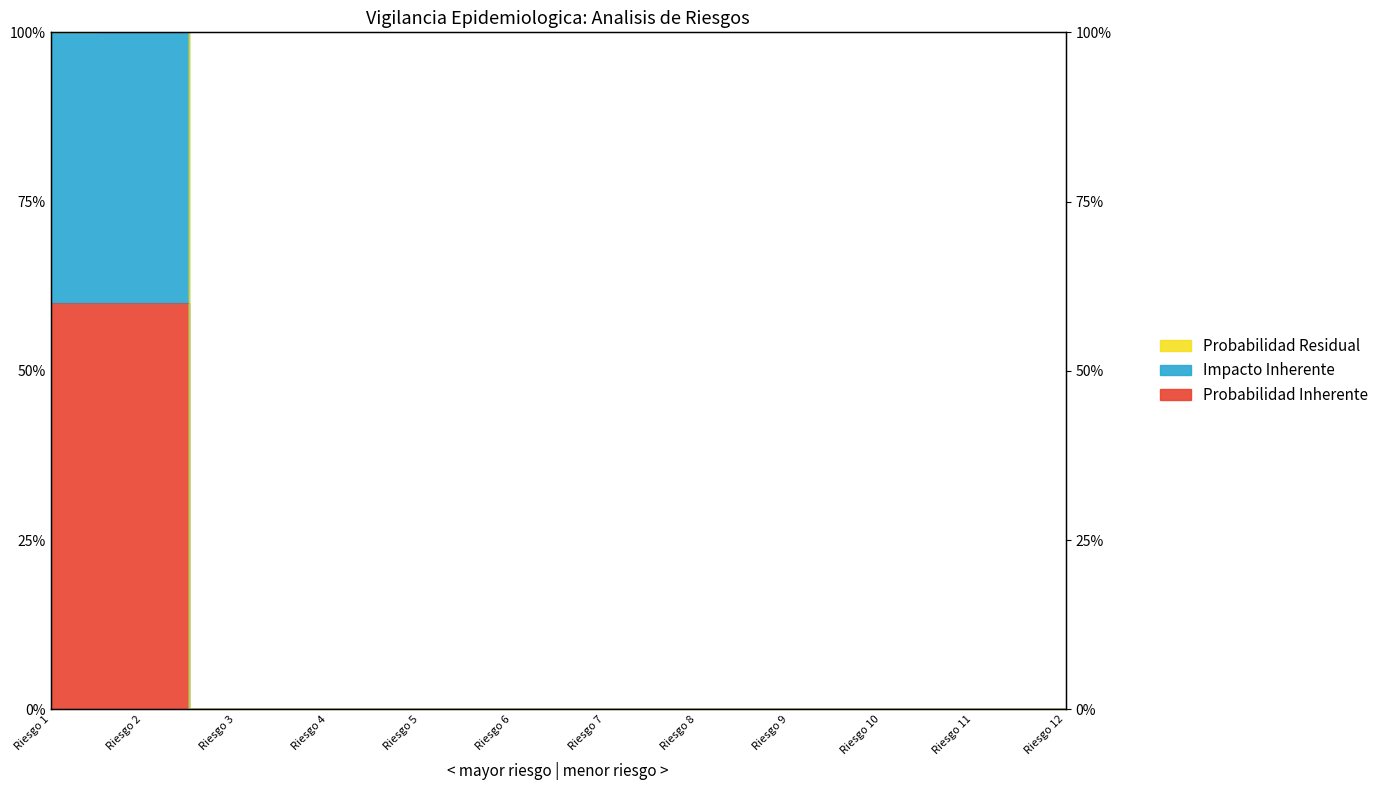

List the labels in order of Probabilidad Inherente value, smallest first.

Riesgo 3, Riesgo 4, Riesgo 5, Riesgo 6, Riesgo 7, Riesgo 8, Riesgo 9, Riesgo 10, Riesgo 11, Riesgo 12, Riesgo 1, Riesgo 2